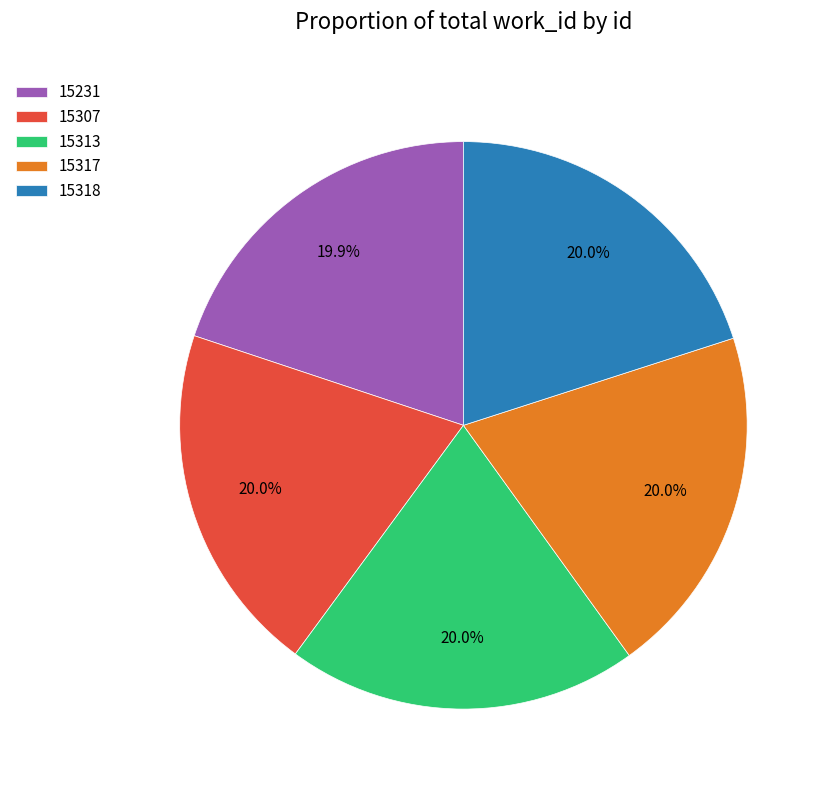

Do 15313 and 15318 together represent more than half of the pie?

No